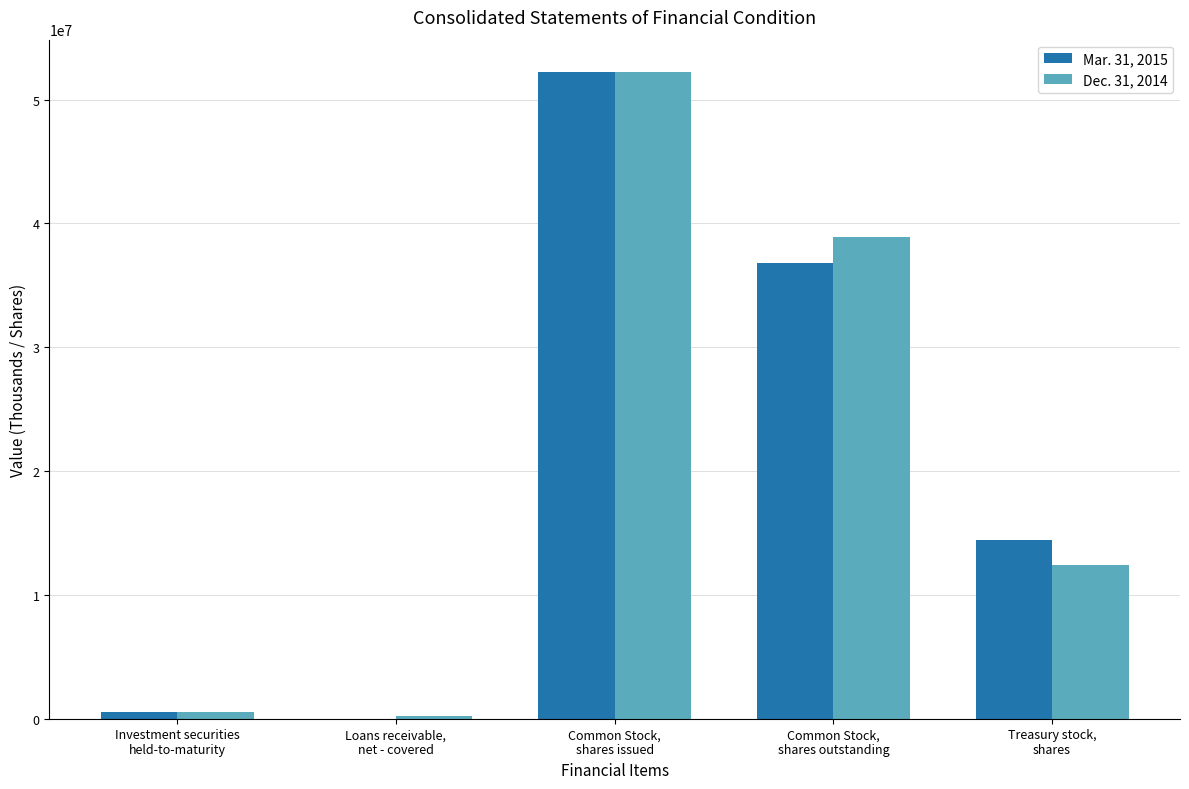

Is it true that Dec. 31, 2014 equals 17161961 at Treasury stock,
shares?

False